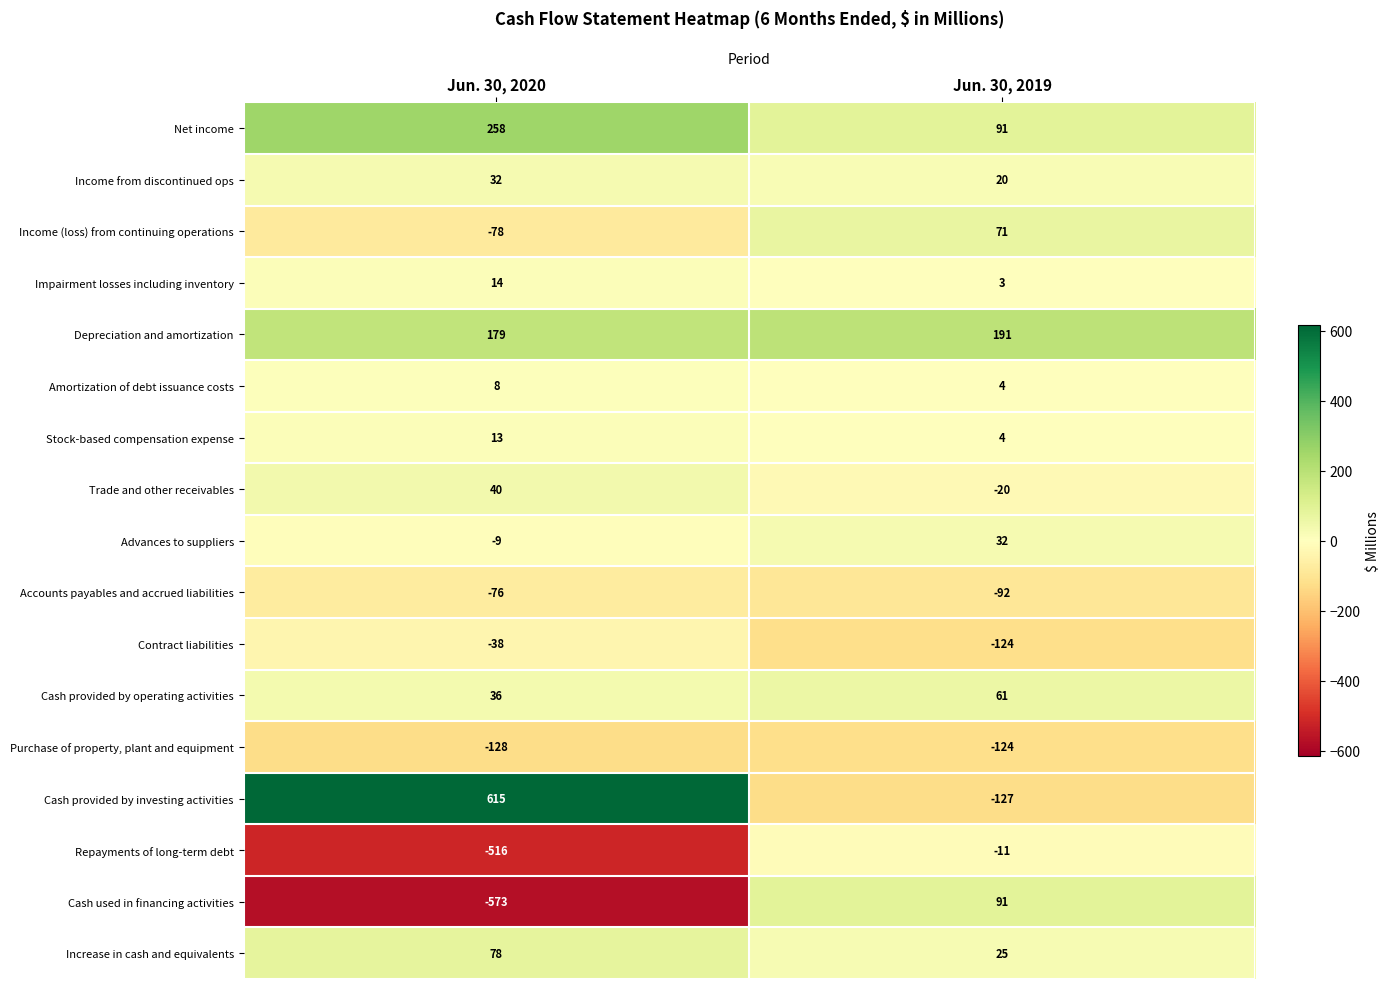

How many categories are shown in the chart?

2